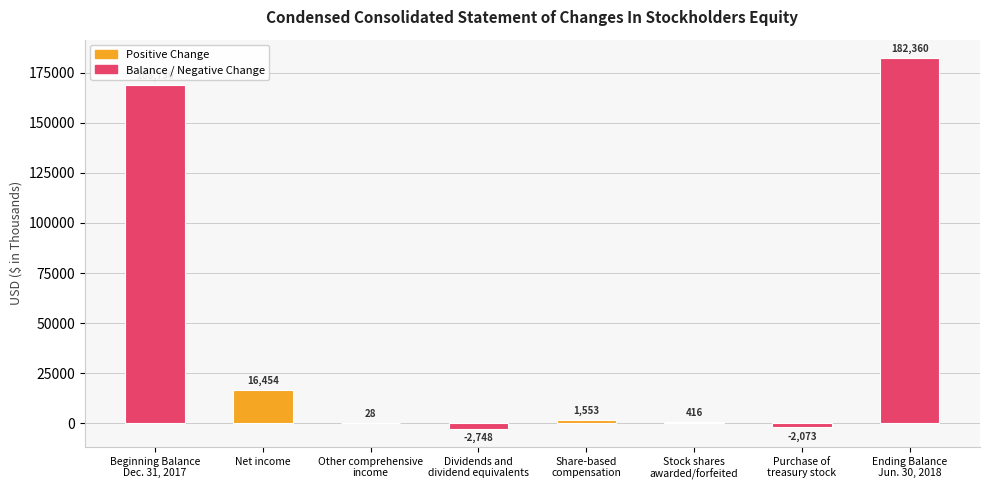

Reading right to left, list all the values displayed in this chart.

182360	-2073	416	1553	-2748	28	16454	168730